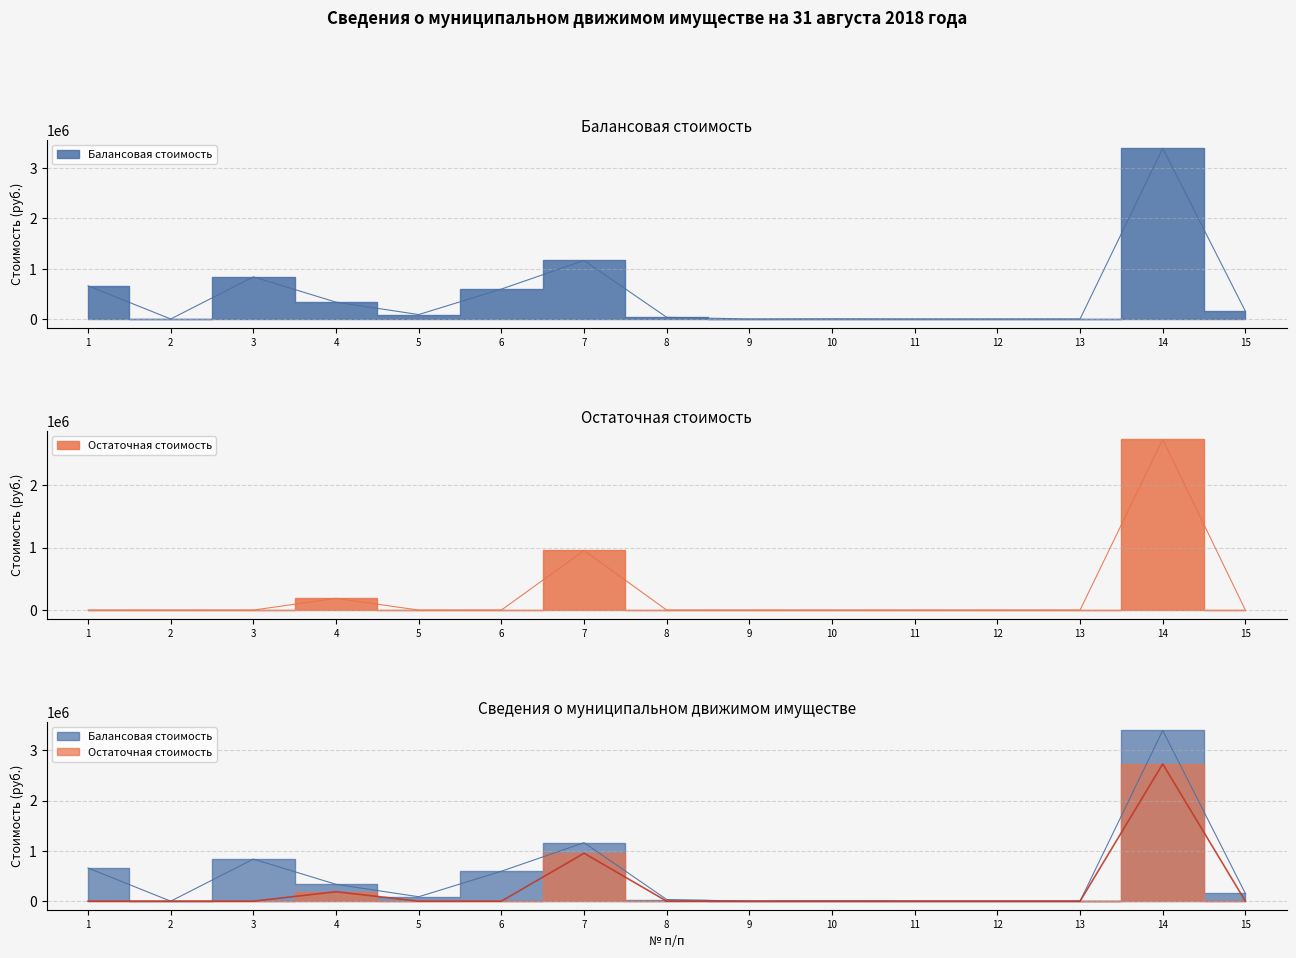

Rank the series by their maximum value, from highest to lowest.

Балансовая стоимость, Остаточная стоимость